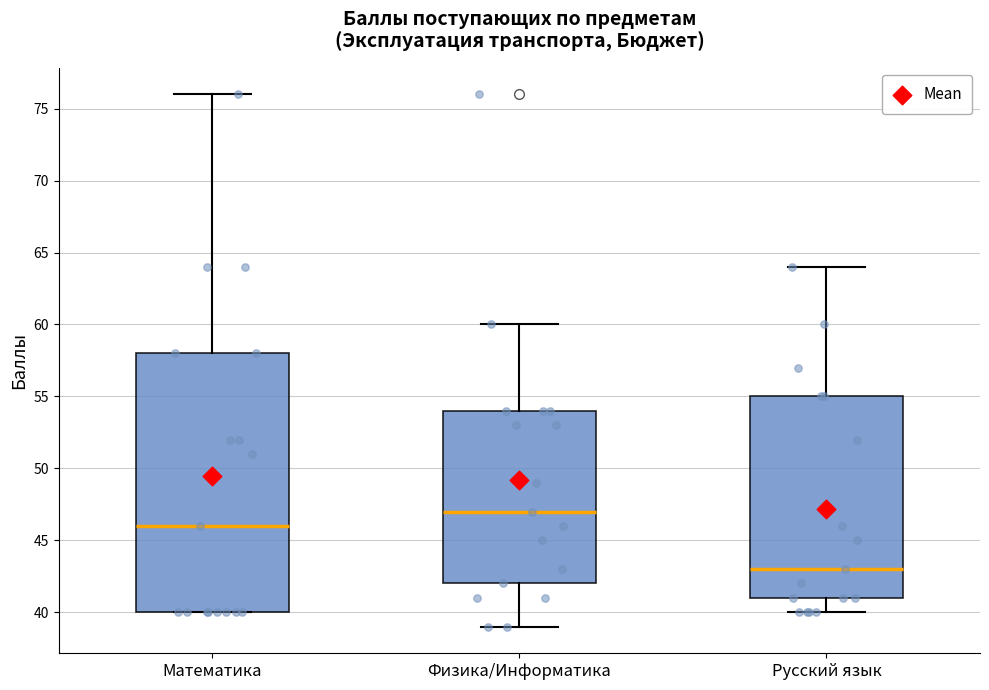

Reading left to right, read every box against the y-axis: the position of its median line, the range the box covers, and the ends of its whiskers. The values are not printed on the chart, so give them approximately, as read against the axis.

Математика: median 46, box 40 to 58, whiskers 40 to 76
Физика/Информатика: median 47, box 42 to 54, whiskers 39 to 60
Русский язык: median 43, box 41 to 55, whiskers 40 to 64